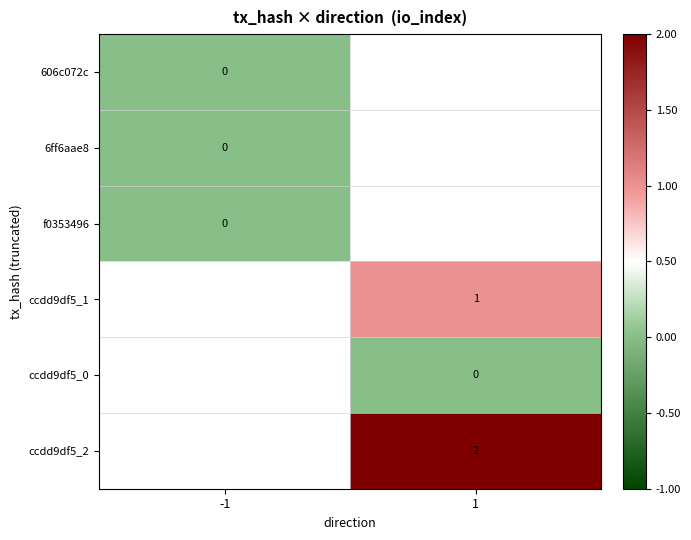

The ccdd9df5_2 series shows 1 at 1. True or false?

False